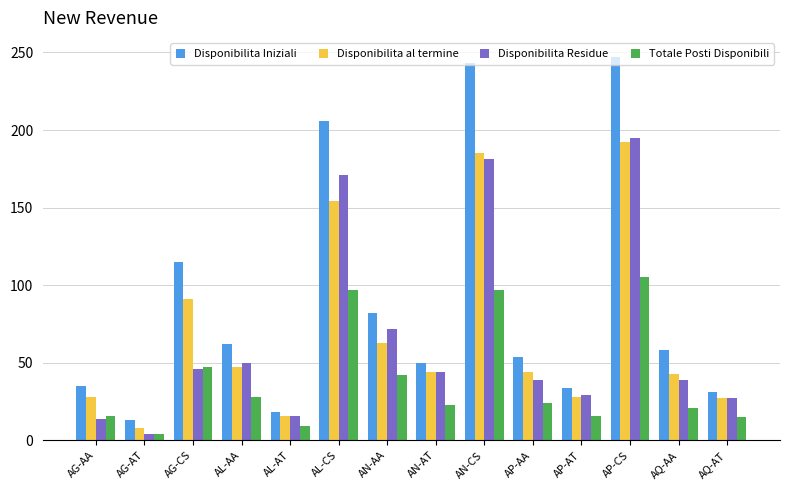

Which series has the largest range (max minus min)?

Disponibilita Iniziali